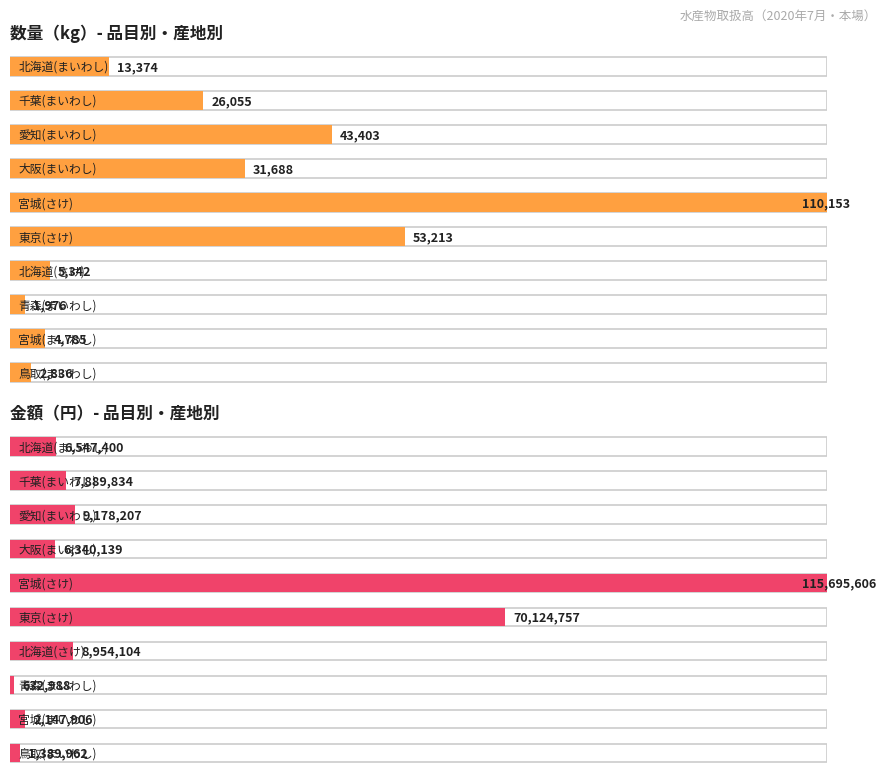

What are all the series names shown in the legend?

数量, 金額